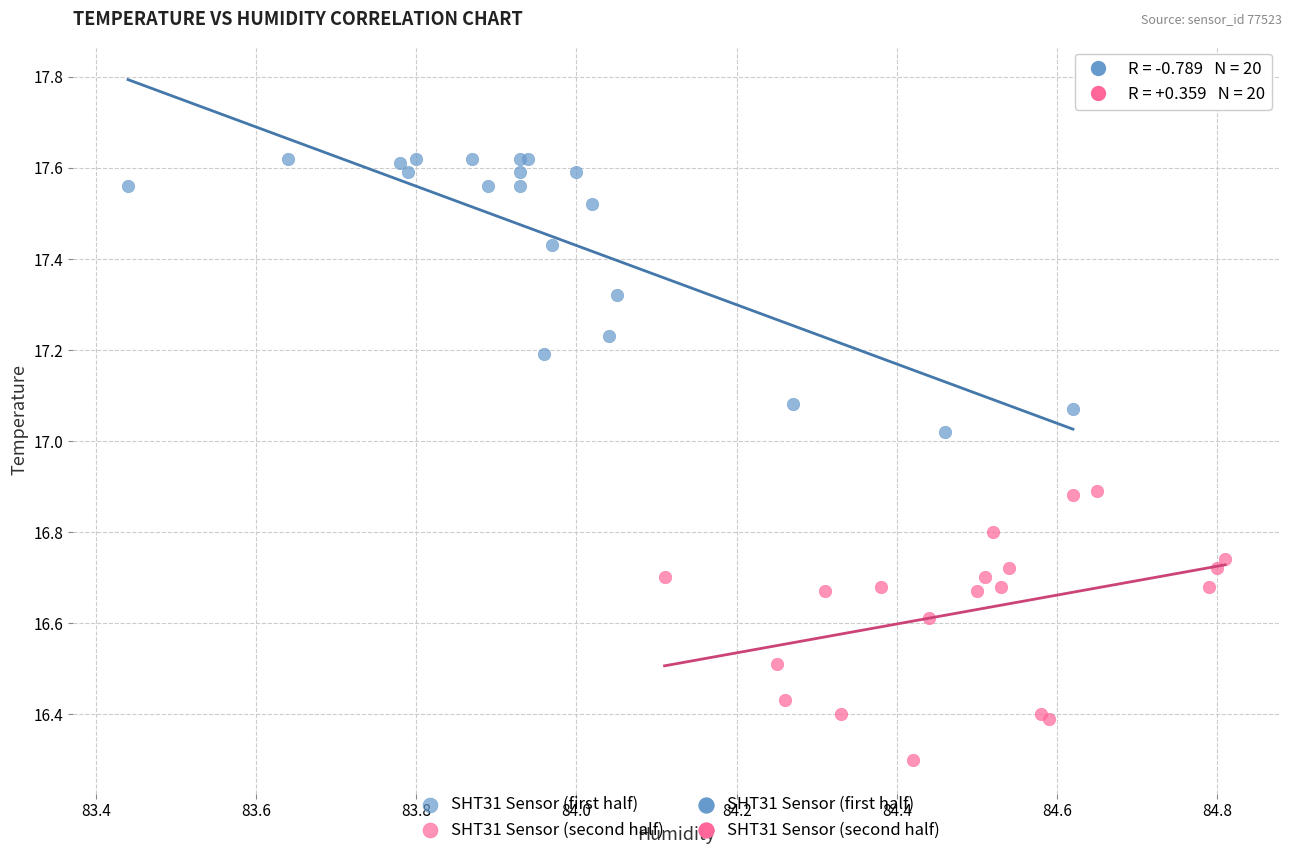

Which series reaches the maximum Y coordinate?

SHT31 Sensor (first half)